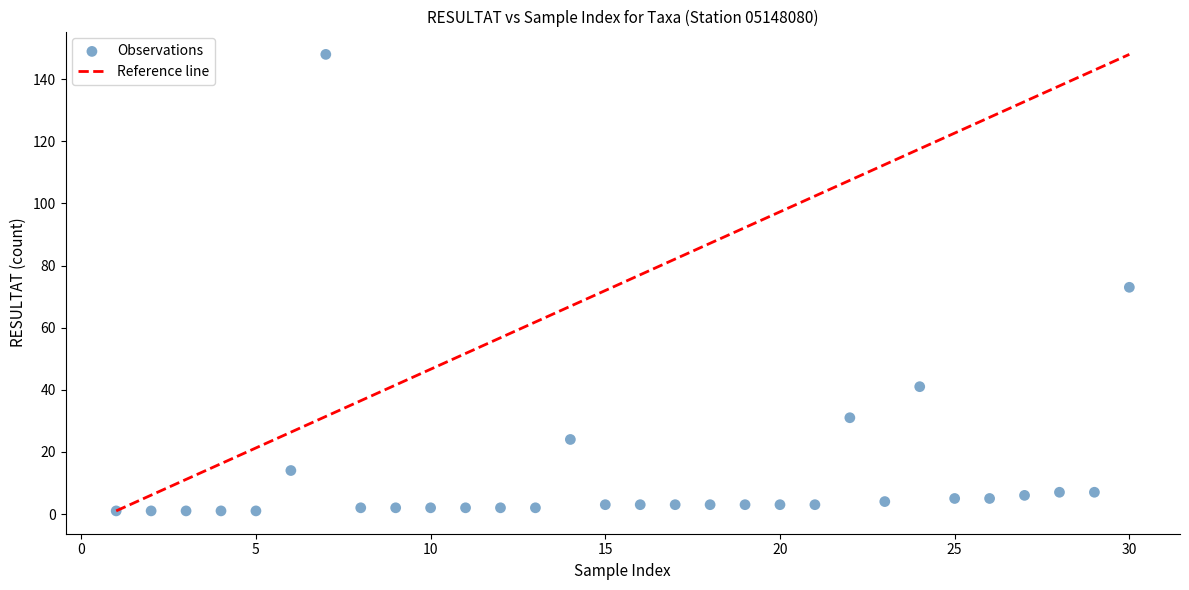

What is the range of X values (max minus min)?

29